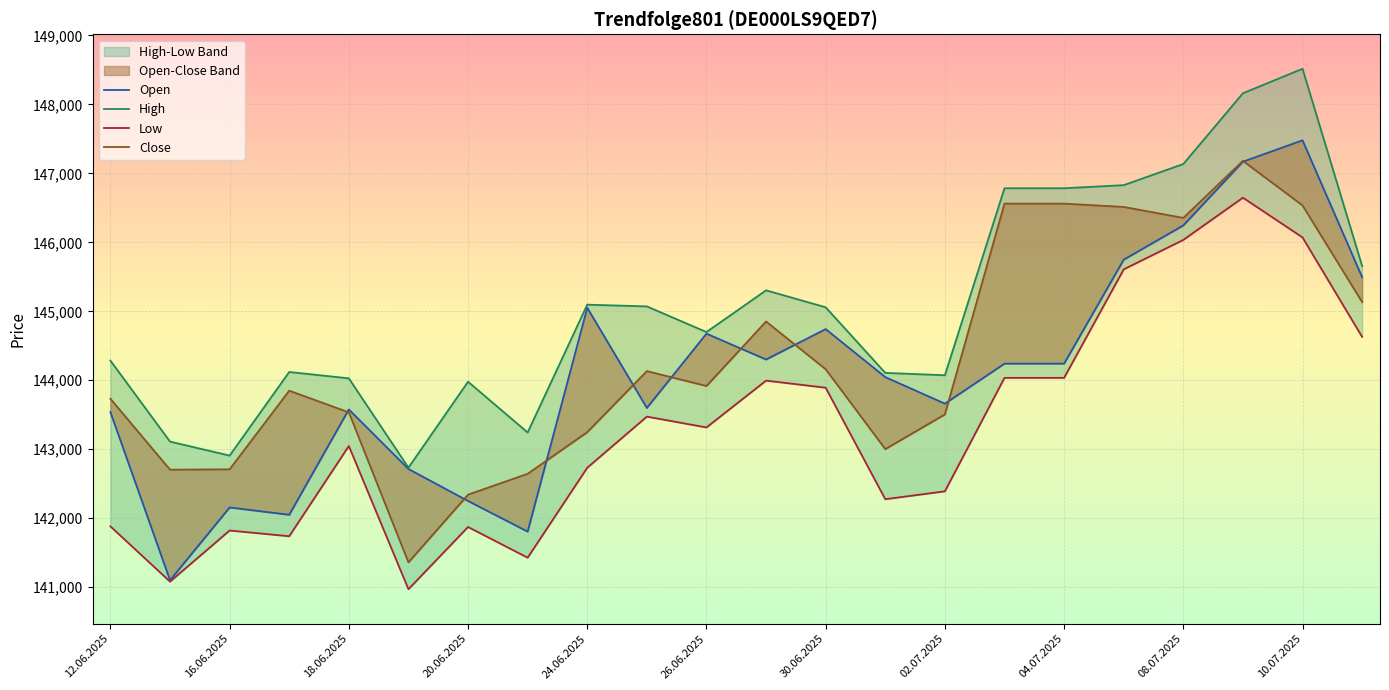

True or false: Close and Low intersect in this chart.

False